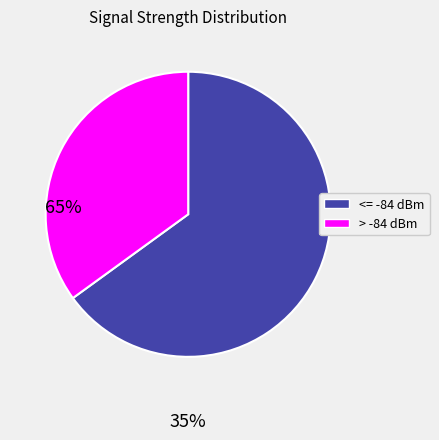

Does any single category account for the majority?

Yes